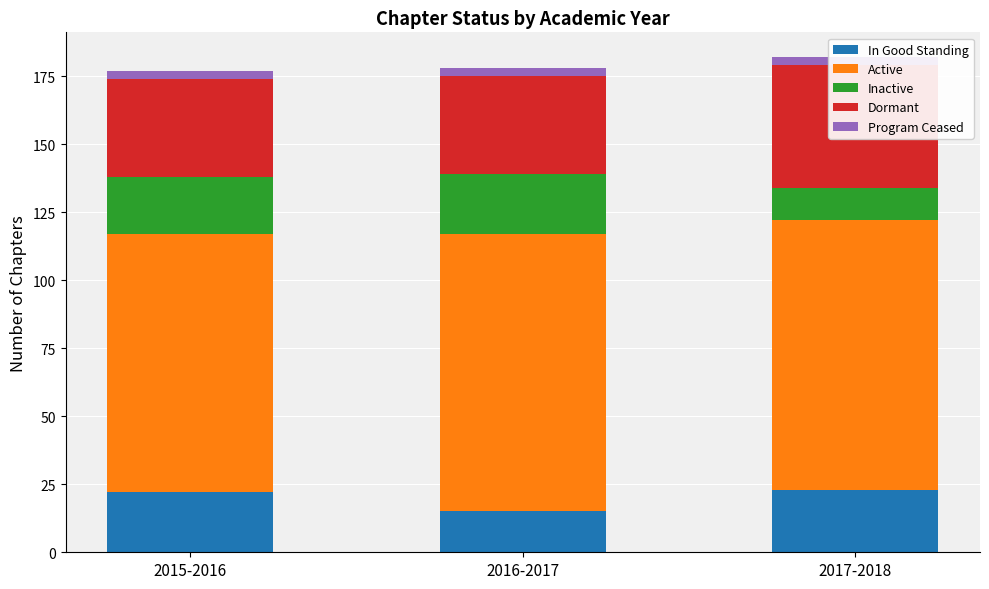

Which series has the largest total across all categories?

Active